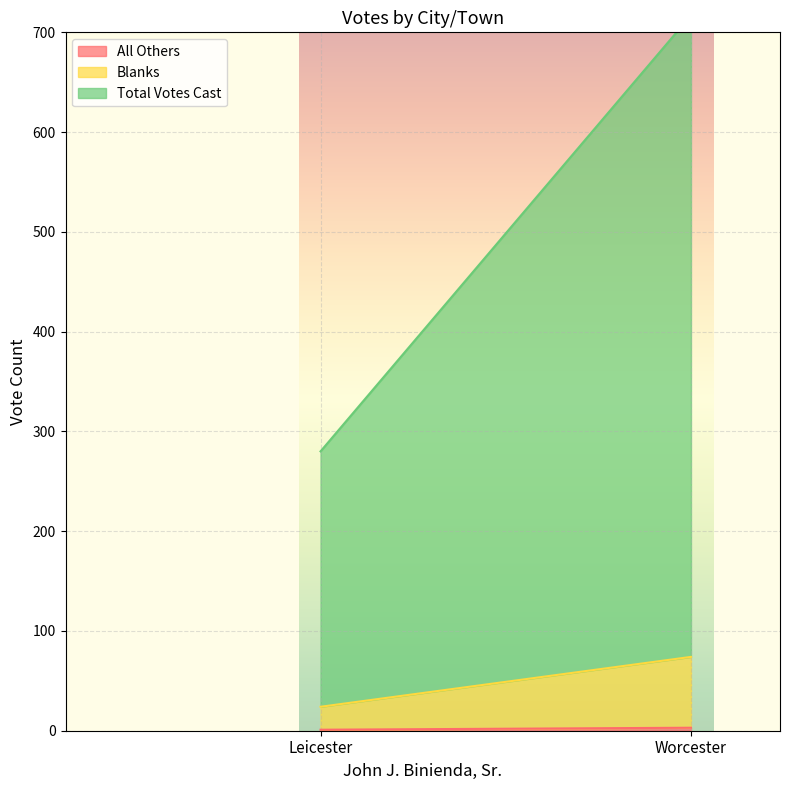

The Blanks series shows 71 at Worcester. True or false?

True